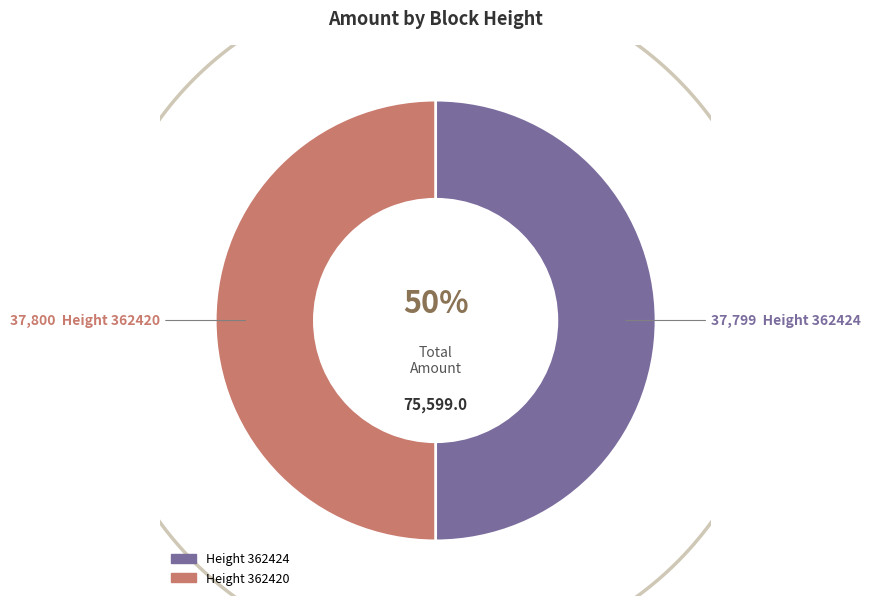

How many slices are in this pie chart?

2